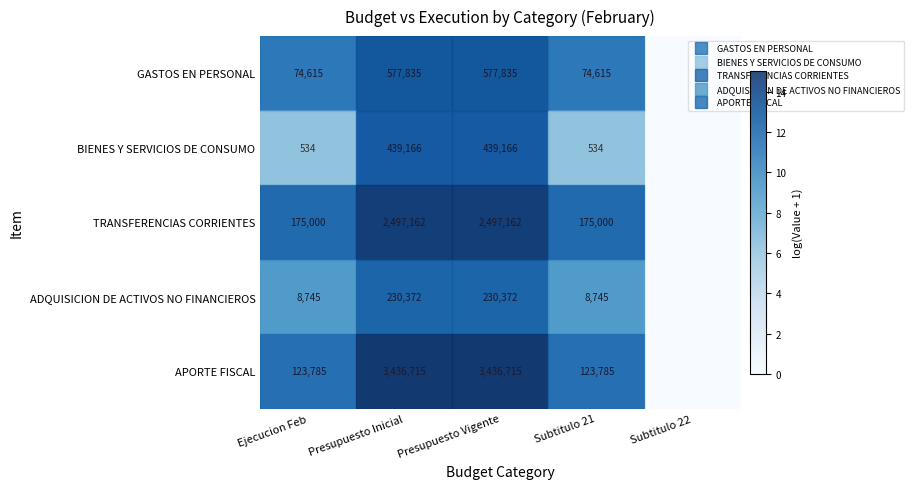

Which category has the lowest value in the BIENES Y SERVICIOS DE CONSUMO series?

Subtitulo 22